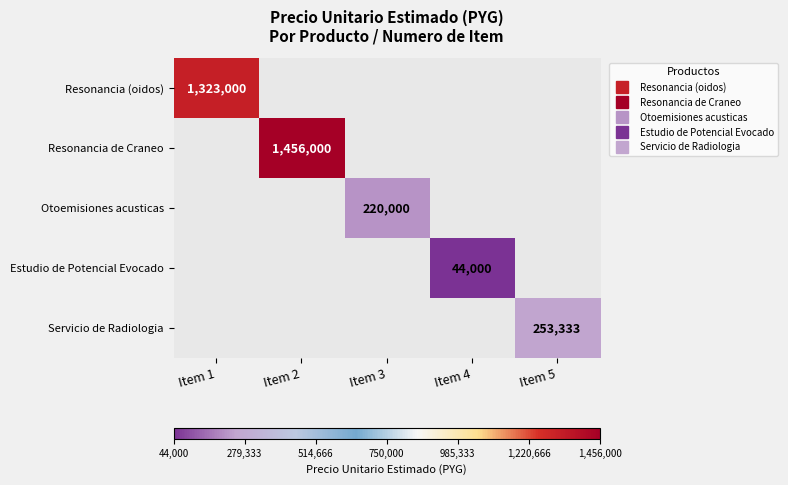

Count the number of data series in this chart.

5